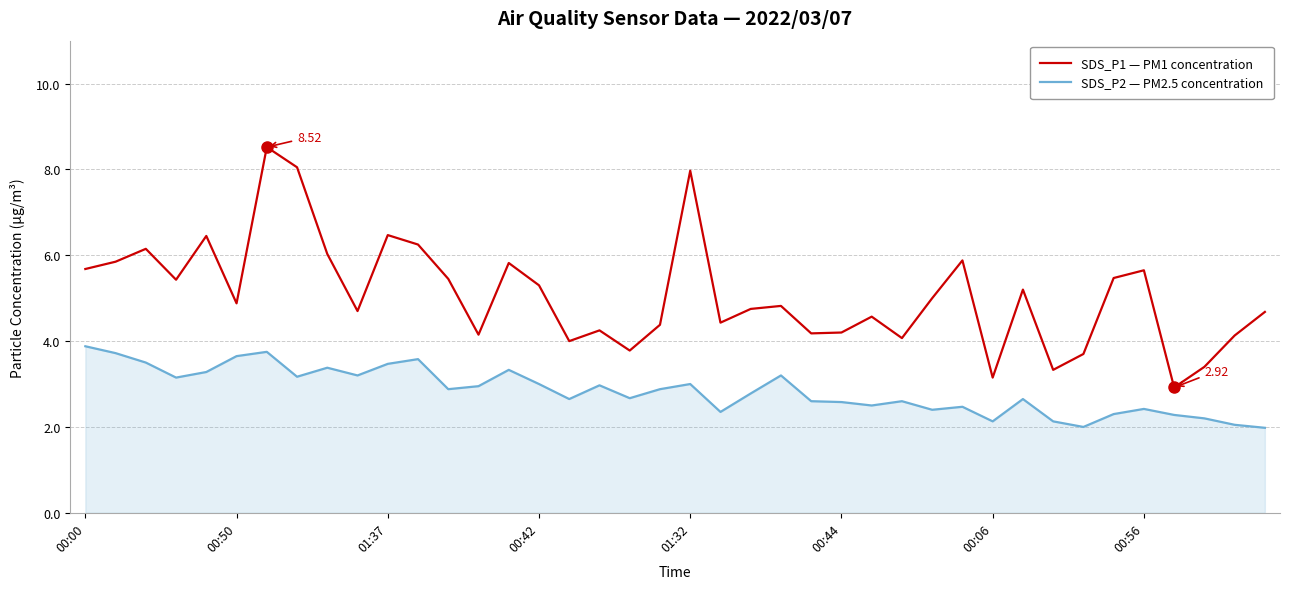

Rank the series by their maximum value, from highest to lowest.

SDS_P1 — PM1 concentration, SDS_P2 — PM2.5 concentration